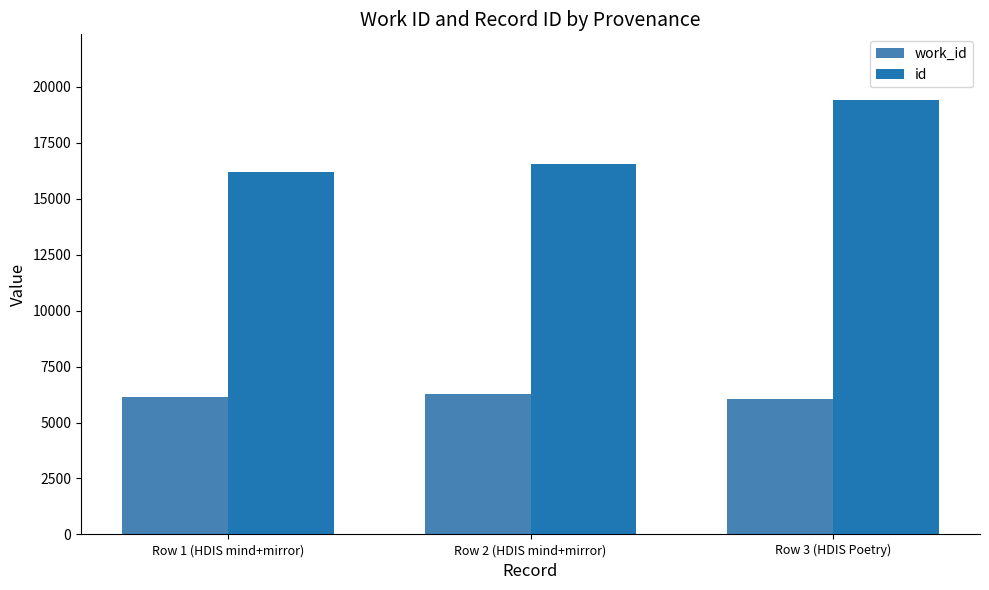

What is the sum of all work_id values?

18457